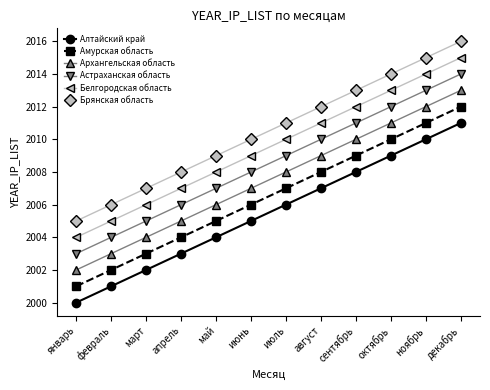

Is it true that Белгородская область equals 1012 at ноябрь?

False